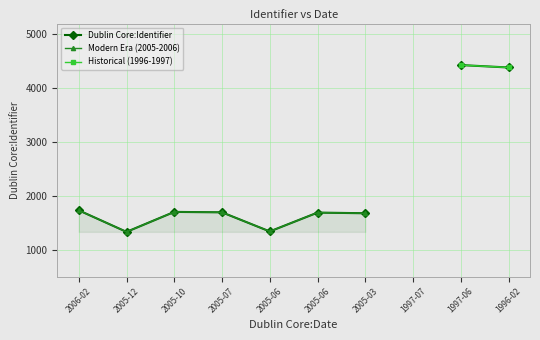

Is it true that the value at 2005-12-04 is 1331?

True